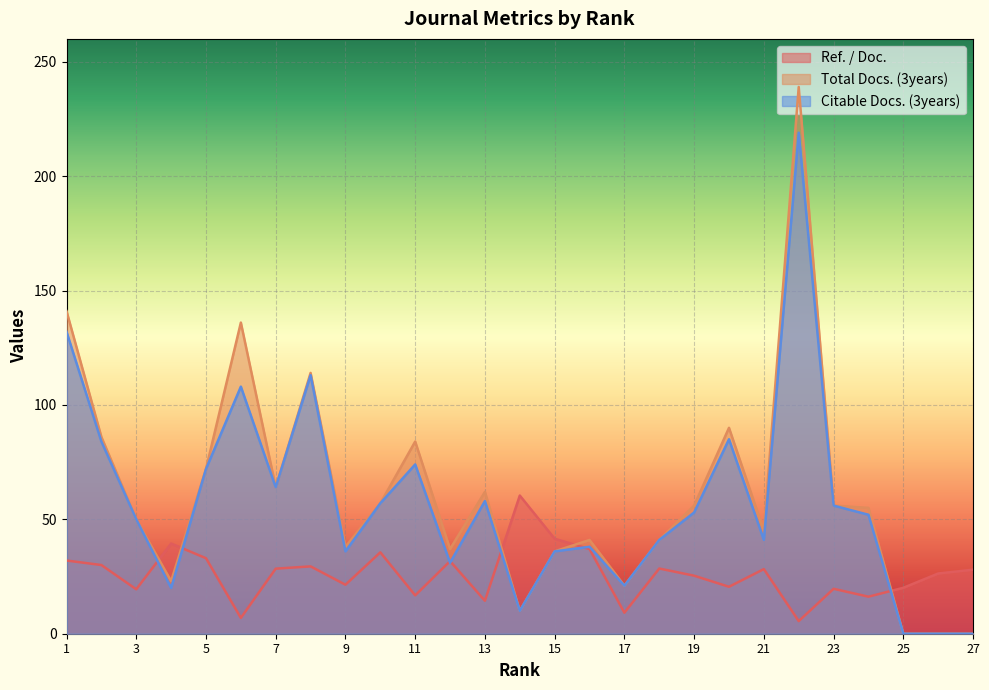

Rank the series by their maximum value, from lowest to highest.

Ref. / Doc., Citable Docs. (3years), Total Docs. (3years)